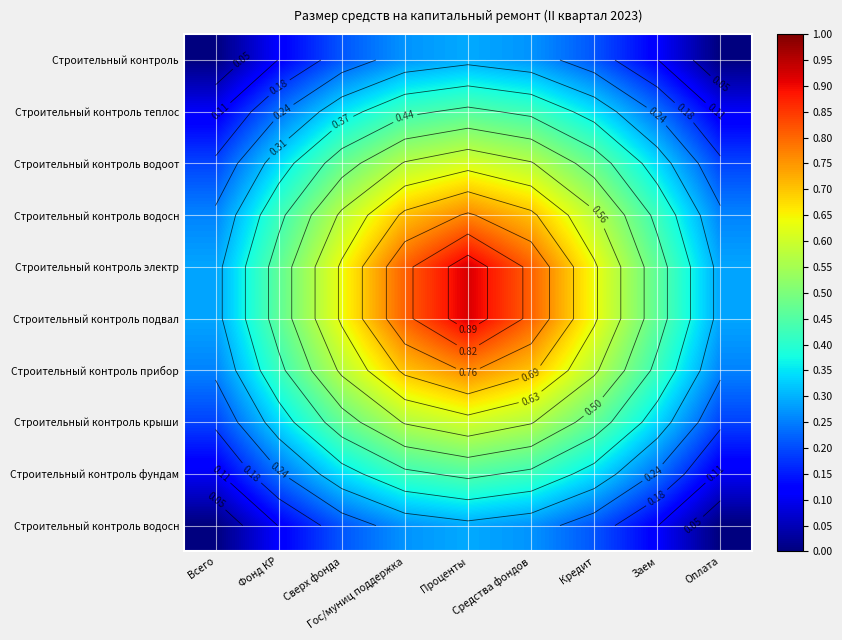

Which has a higher value, Средства фондов or Сверх фонда?

Средства фондов